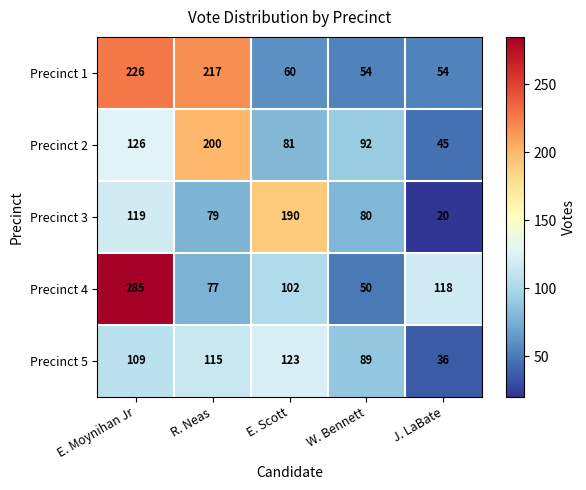

At which category is the sum across all series the highest?

E. Moynihan Jr